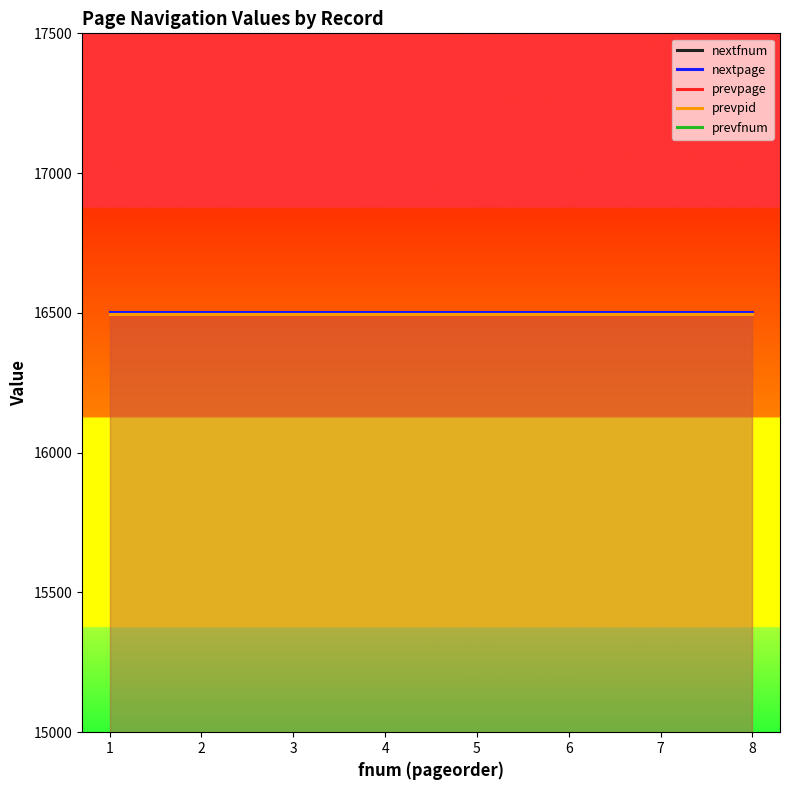

At which category is the sum across all series the highest?

1